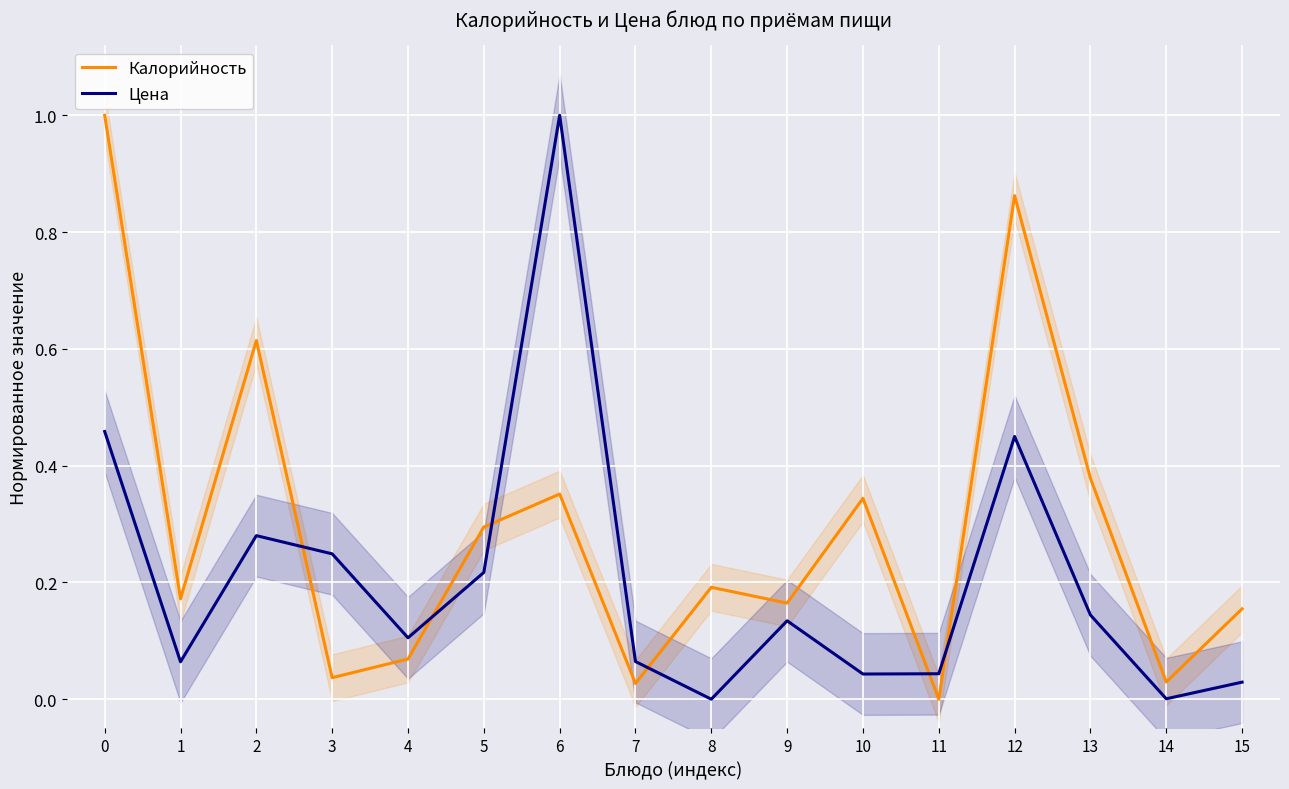

Reading left to right, list all the values displayed in this chart.

Калорийность: 0=1.0	1=0.2	2=0.6	3=0.0	4=0.1	5=0.3	6=0.4	7=0.0	8=0.2	9=0.2	10=0.3	11=0.0	12=0.9	13=0.4	14=0.0	15=0.2
Цена: 0=0.5	1=0.1	2=0.3	3=0.2	4=0.1	5=0.2	6=1.0	7=0.1	8=0.0	9=0.1	10=0.0	11=0.0	12=0.4	13=0.1	14=0.0	15=0.0